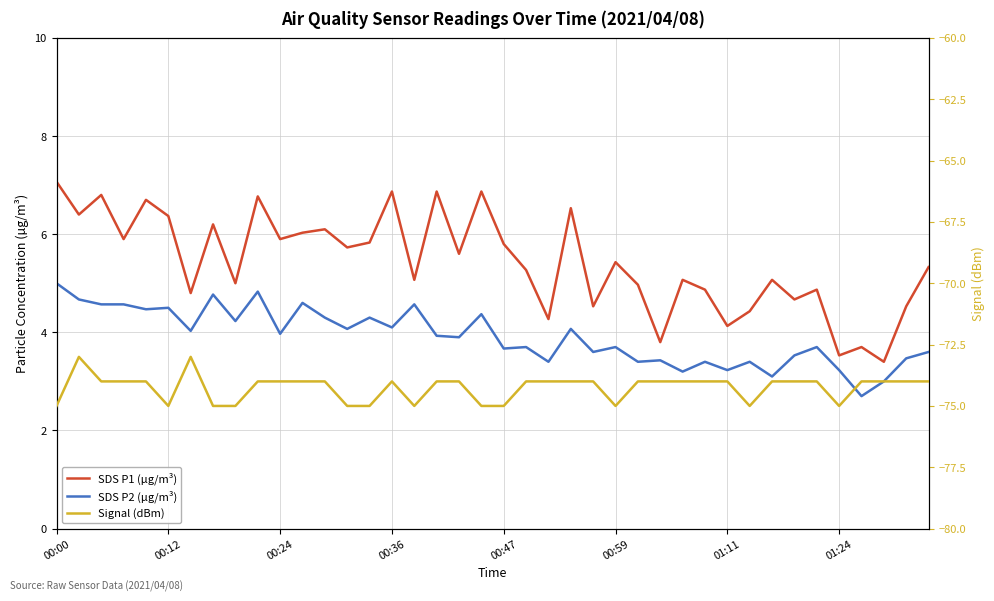

What is the maximum value shown in the chart?

7.1